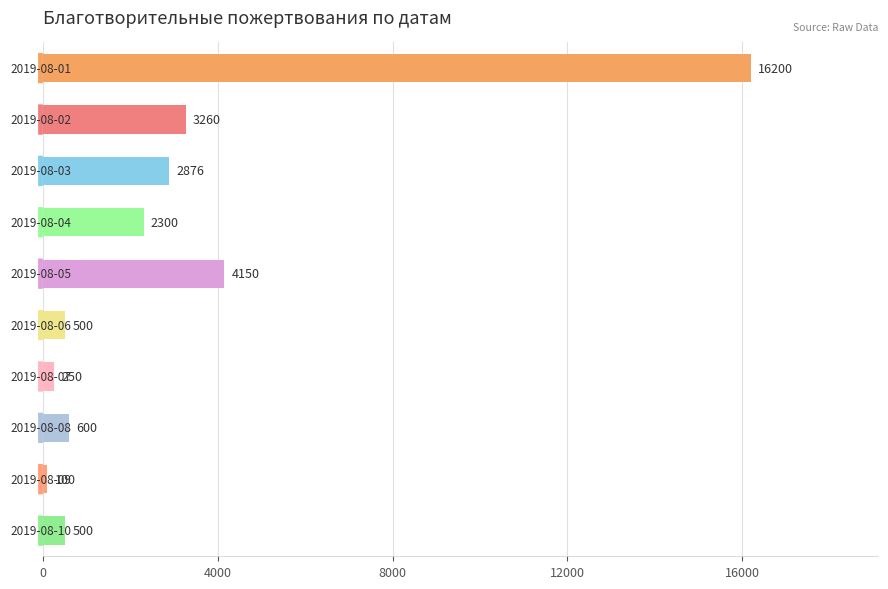

Reading top to bottom, list all the values displayed in this chart.

16200	3260	2876	2300	4150	500	250	600	100	500